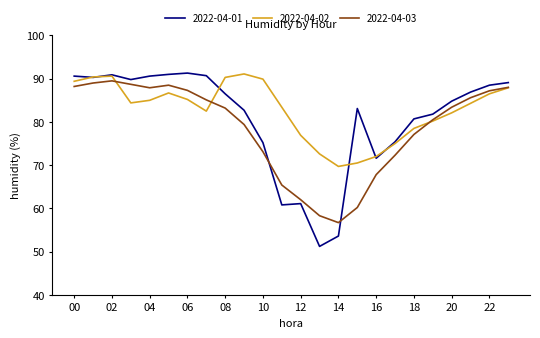

How many values in the 2022-04-01 series are below 86?

12